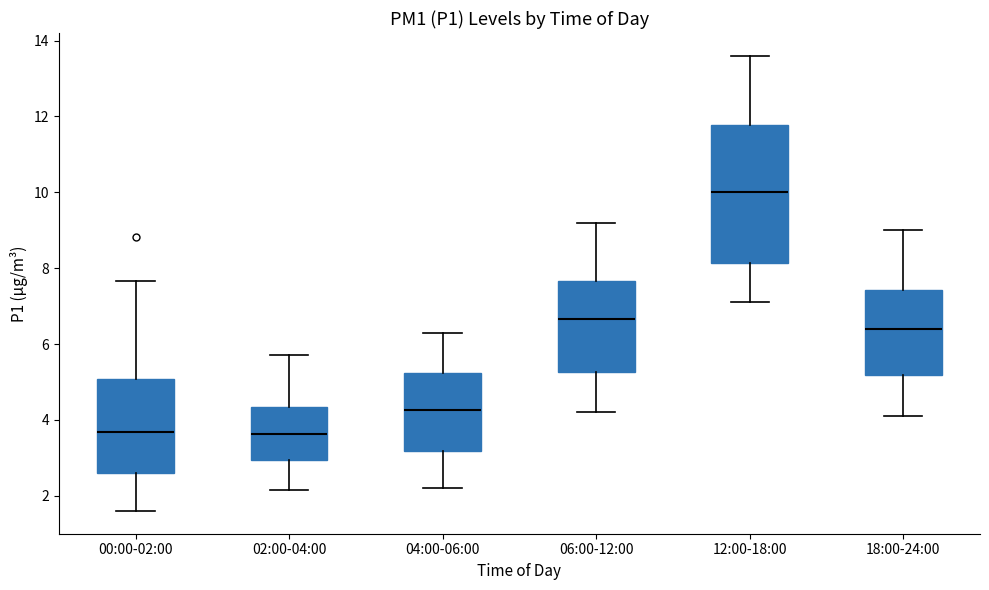

Reading left to right, read every box against the y-axis: the position of its median line, the range the box covers, and the ends of its whiskers. The values are not printed on the chart, so give them approximately, as read against the axis.

00:00-02:00: median 3.6, box 2.6 to 5.0, whiskers 1.6 to 7.6
02:00-04:00: median 3.6, box 3.0 to 4.4, whiskers 2.2 to 5.8
04:00-06:00: median 4.2, box 3.2 to 5.2, whiskers 2.2 to 6.4
06:00-12:00: median 6.6, box 5.2 to 7.6, whiskers 4.2 to 9.2
12:00-18:00: median 10.0, box 8.2 to 11.8, whiskers 7.2 to 13.6
18:00-24:00: median 6.4, box 5.2 to 7.4, whiskers 4.2 to 9.0